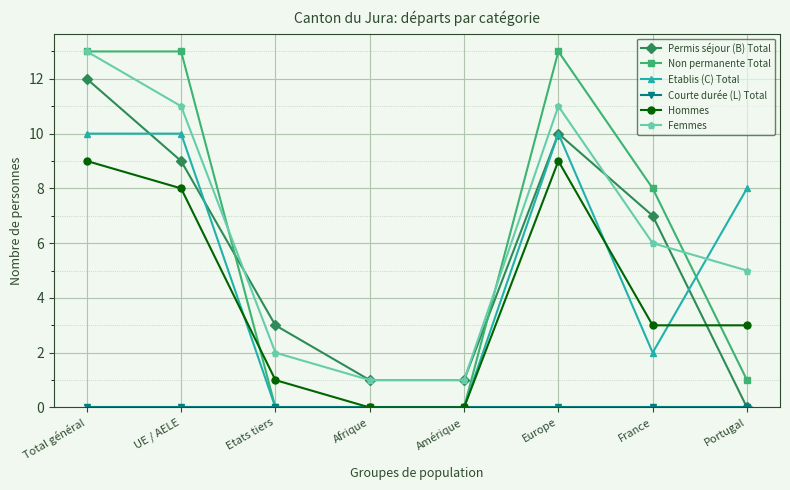

How many lines are shown in the chart?

6